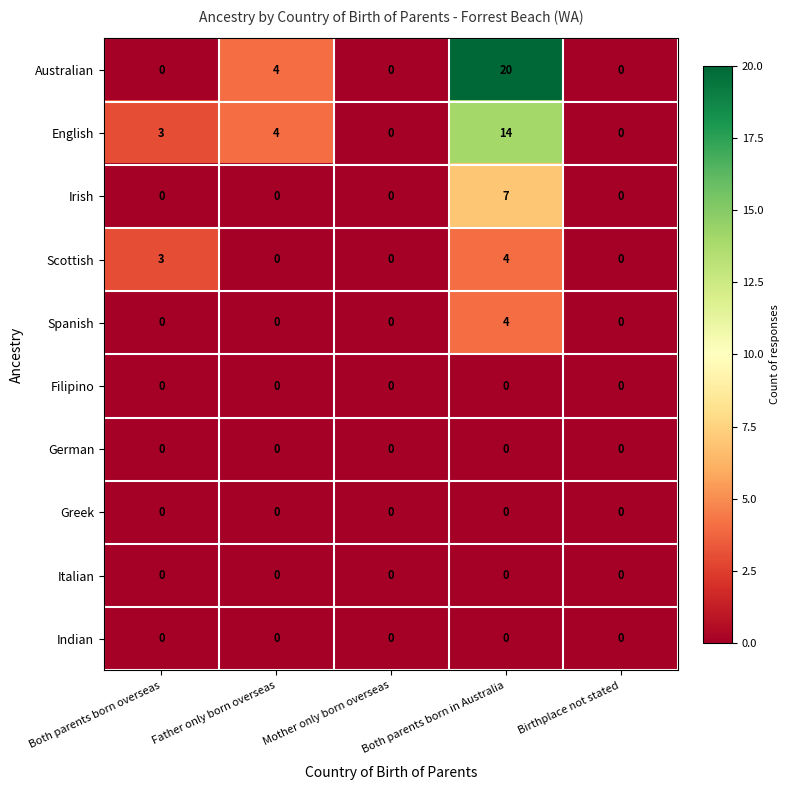

Which category has the highest value across all series?

Both parents born in Australia